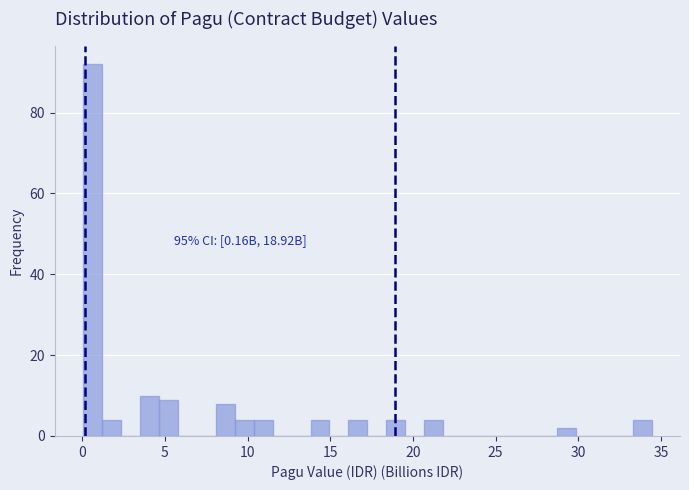

Read against the x-axis, roughly where is the centre of the tallest bar?

0.5